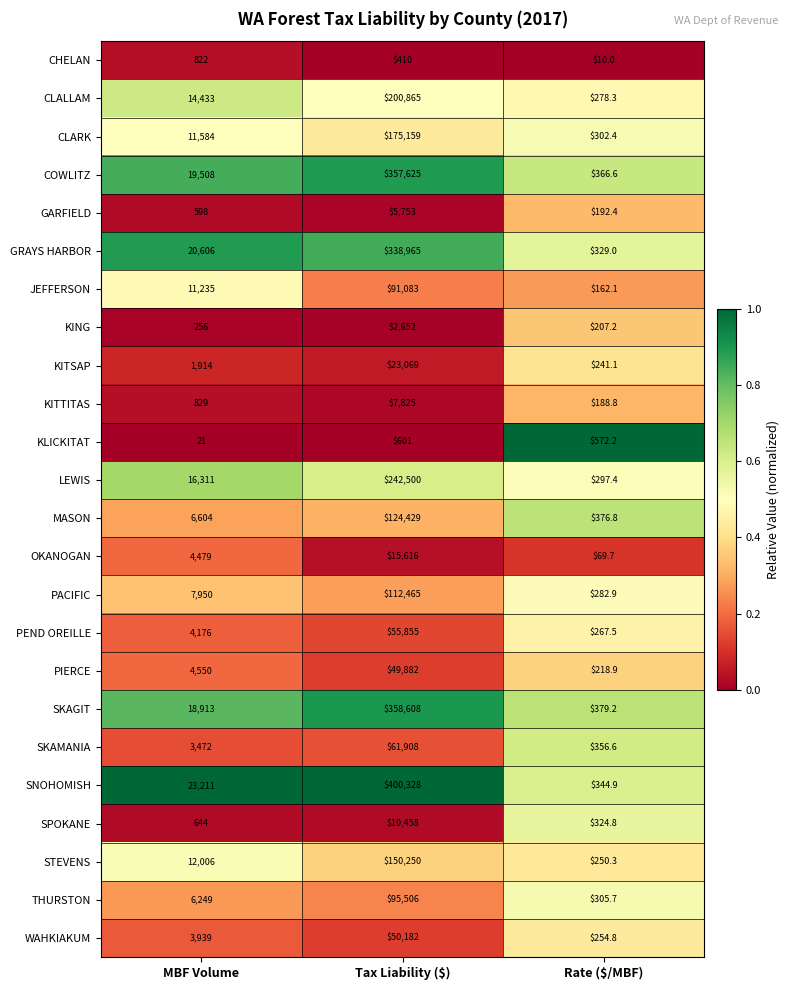

Which series changed the most between MBF Volume and Tax Liability ($)?

SNOHOMISH